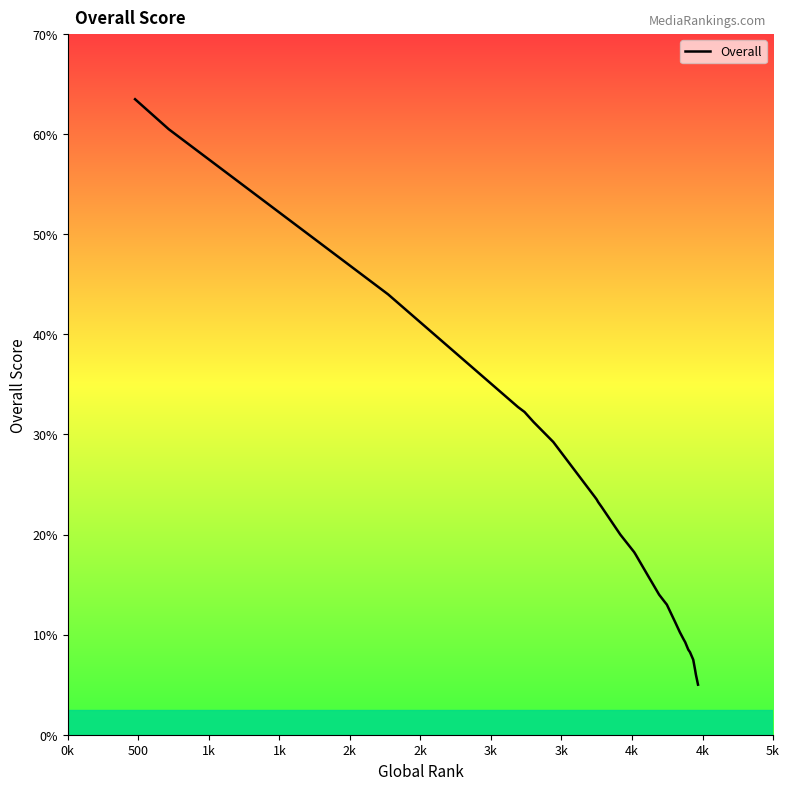

Does the chart have visible grid lines?

No